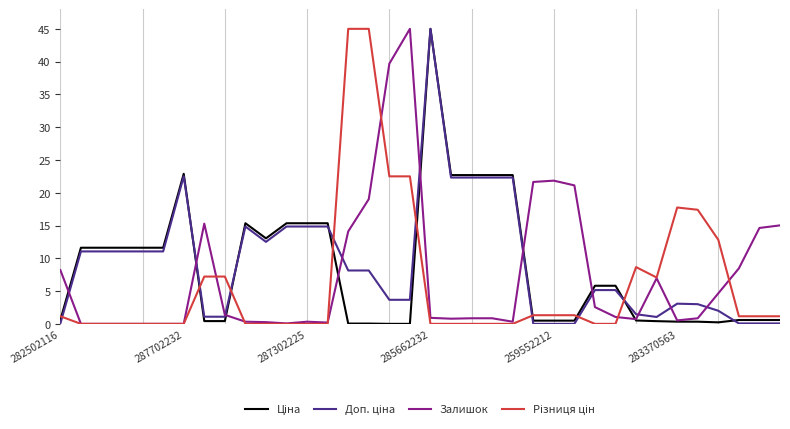

What is the maximum value shown in the chart?

45.0